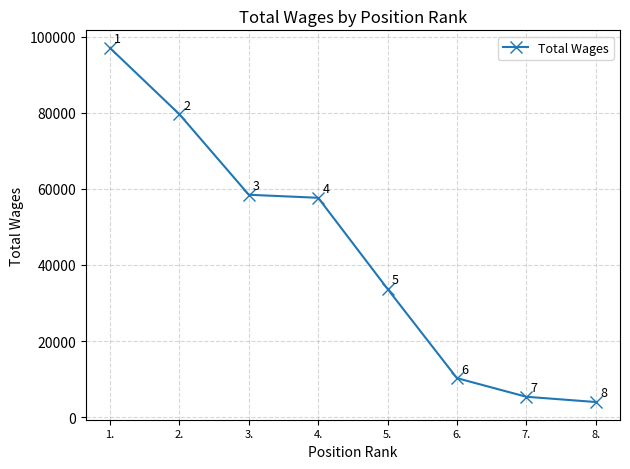

What is the ratio of the value at 6. to the value at 5.?

0.3